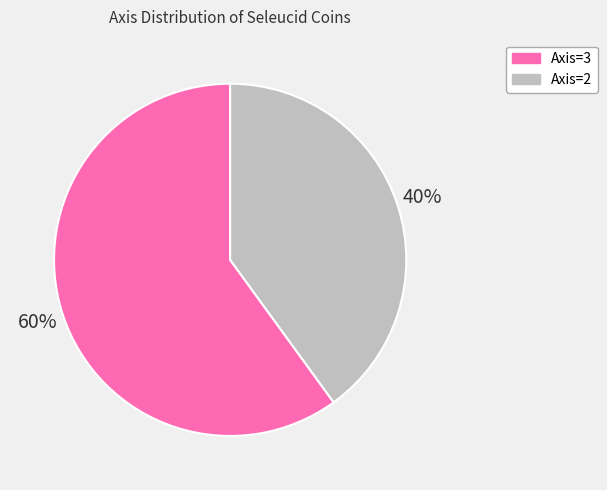

Do Axis=2 and Axis=3 together represent more than half of the pie?

Yes